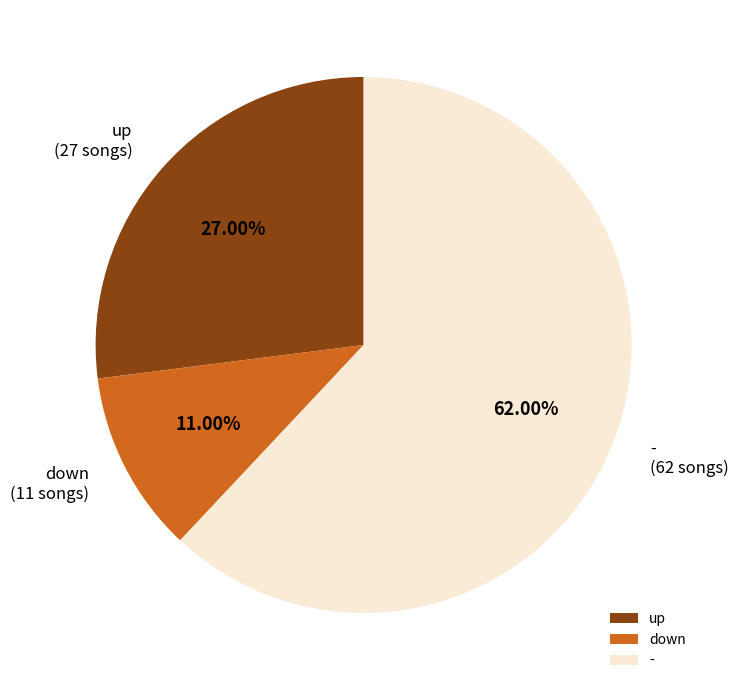

Is it true that down is 3% of the pie?

False